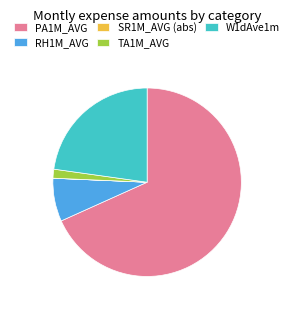

Which slice is the largest?

PA1M_AVG